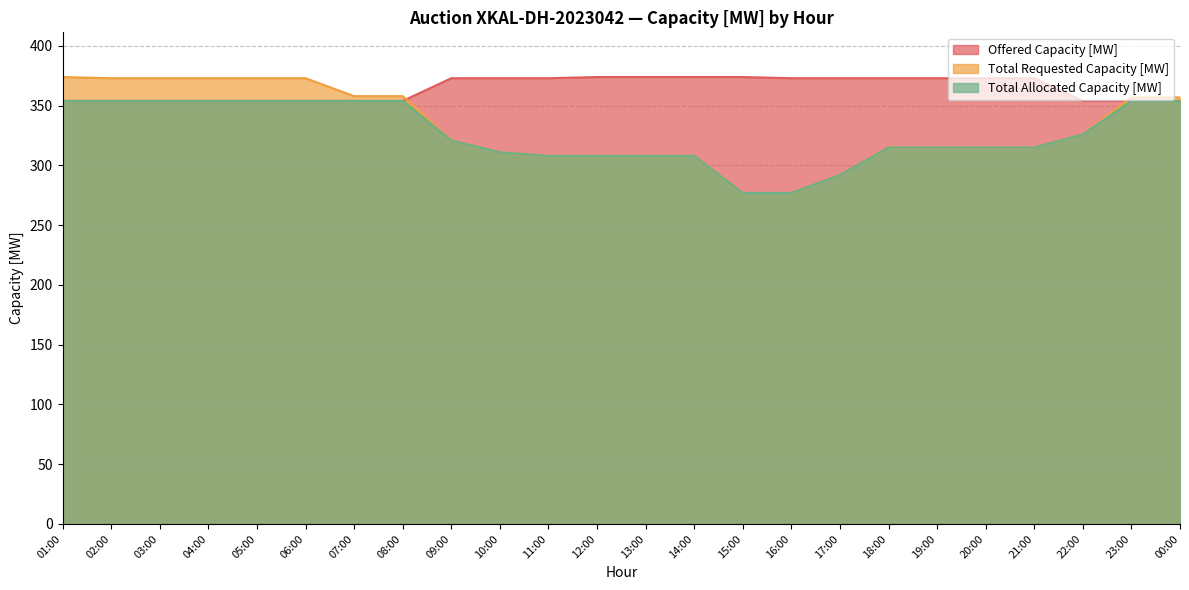

What is the label of the 5th point from the left?

05:00